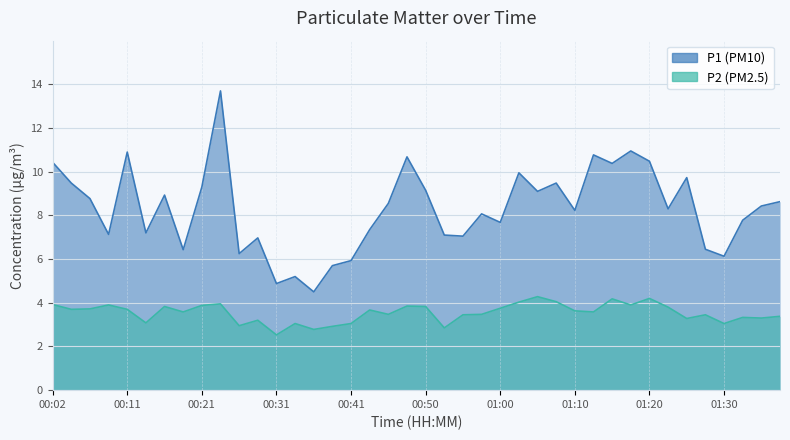

What is the spread (max minus min) of values at 01:07?

5.4